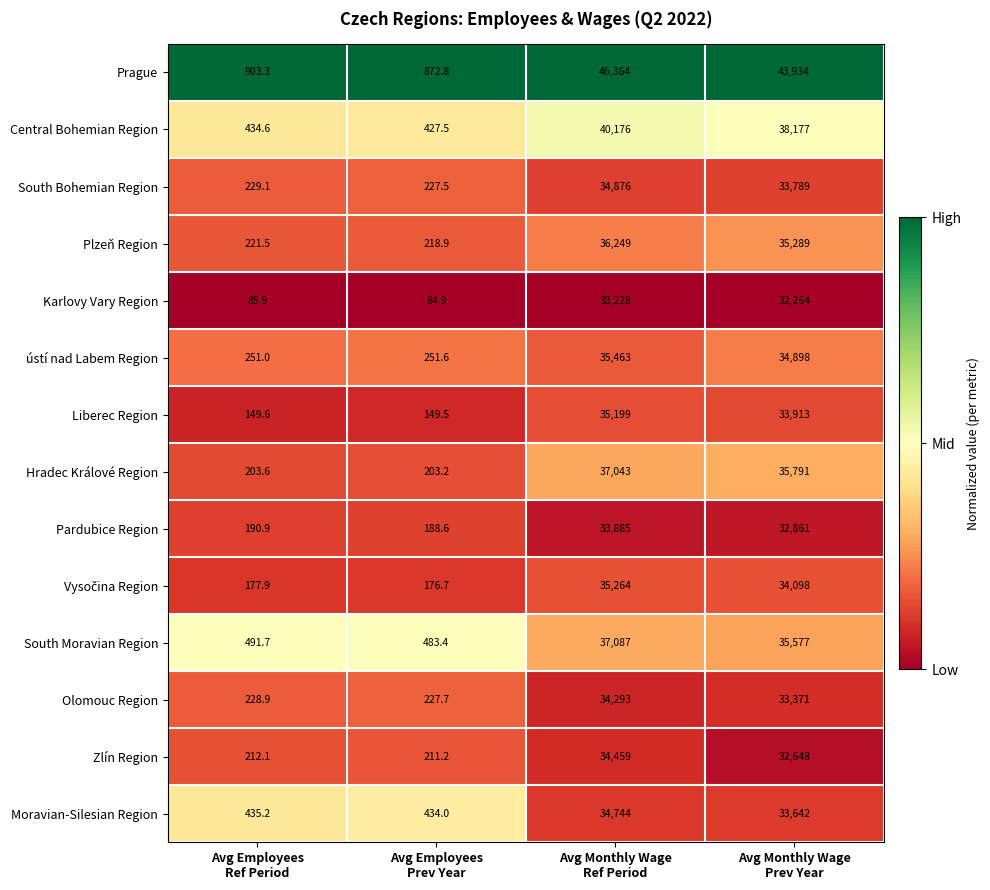

Which series has the largest total across all categories?

Prague